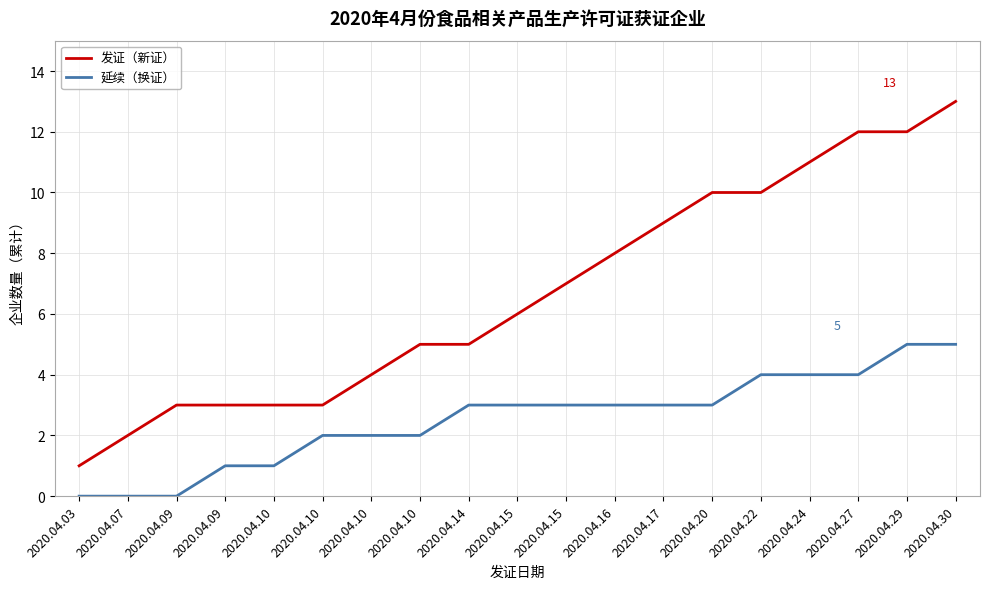

Where is 发证（新证） nearest to the value 7?

2020.04.15